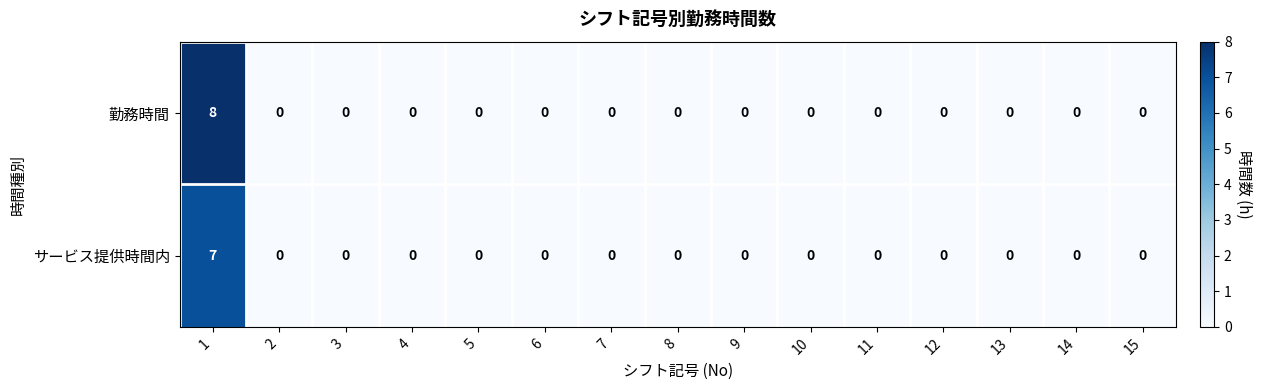

Rank the series by their average value, from highest to lowest.

勤務時間, サービス提供時間内